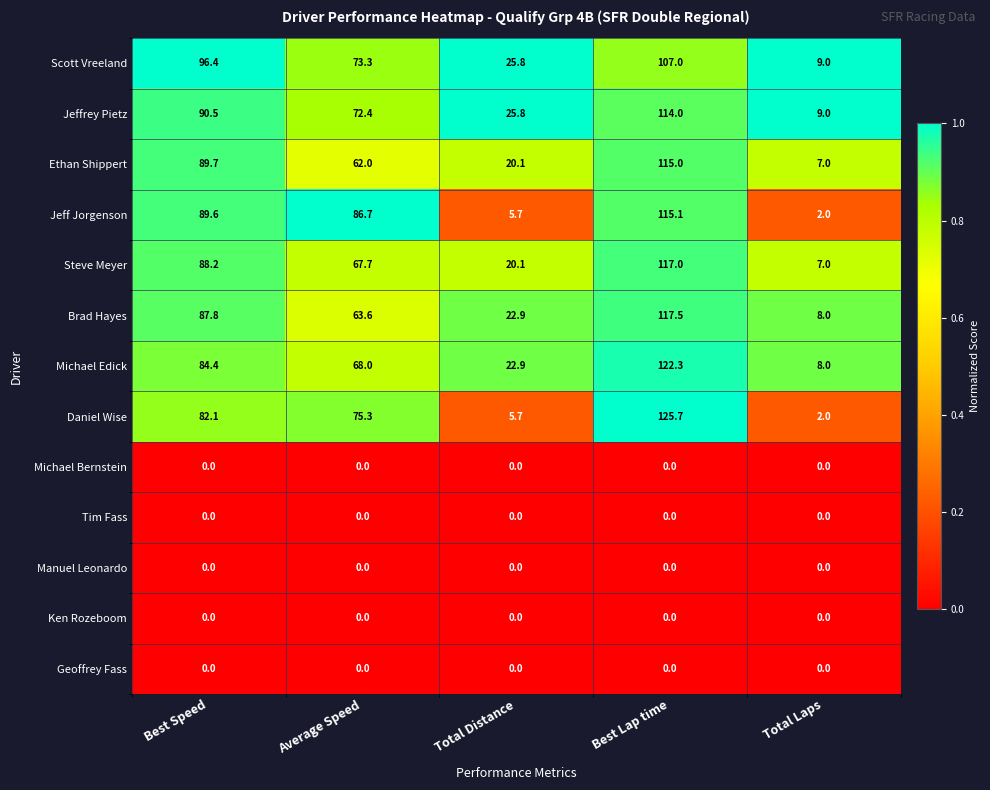

What is the maximum value shown in the chart?

125.7